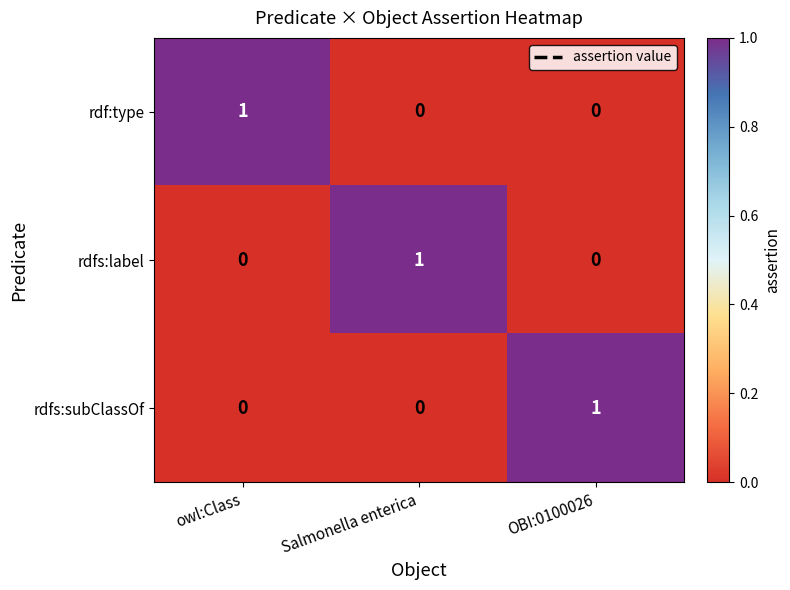

The value of rdf:type at Salmonella enterica is -1. True or false?

False